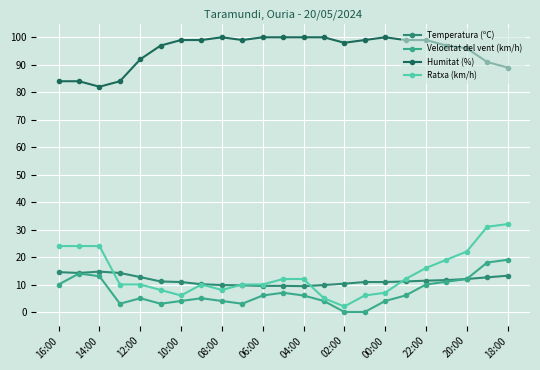

Which series has the widest spread of values?

Ratxa (km/h)